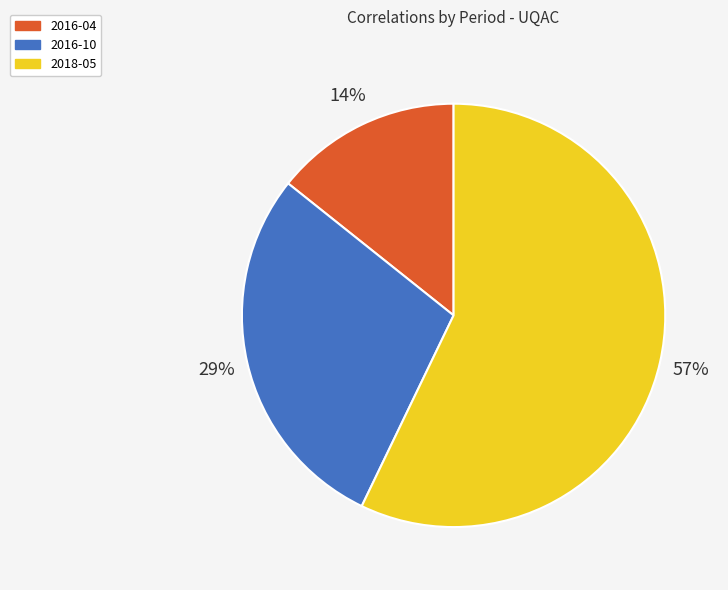

True or false: 2016-10 accounts for 37% of the total.

False